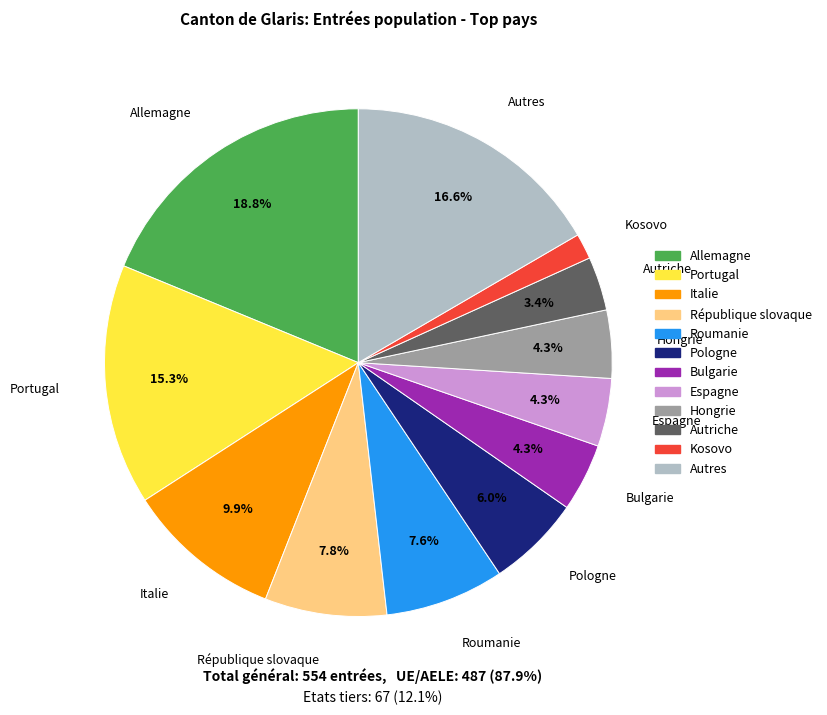

Does any single category account for the majority?

No